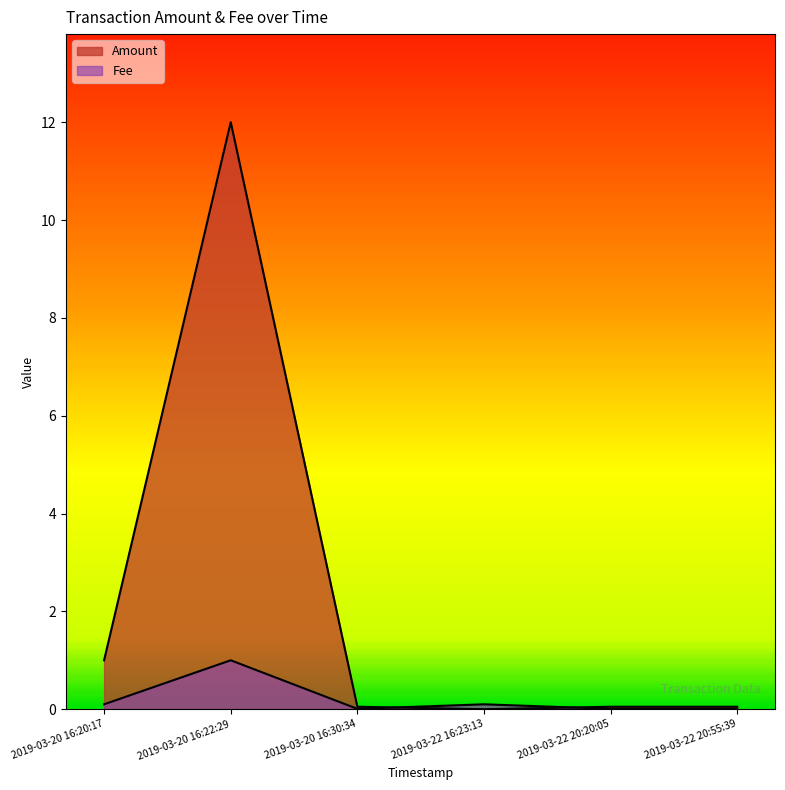

How many interior local peaks does the Fee series have?

2